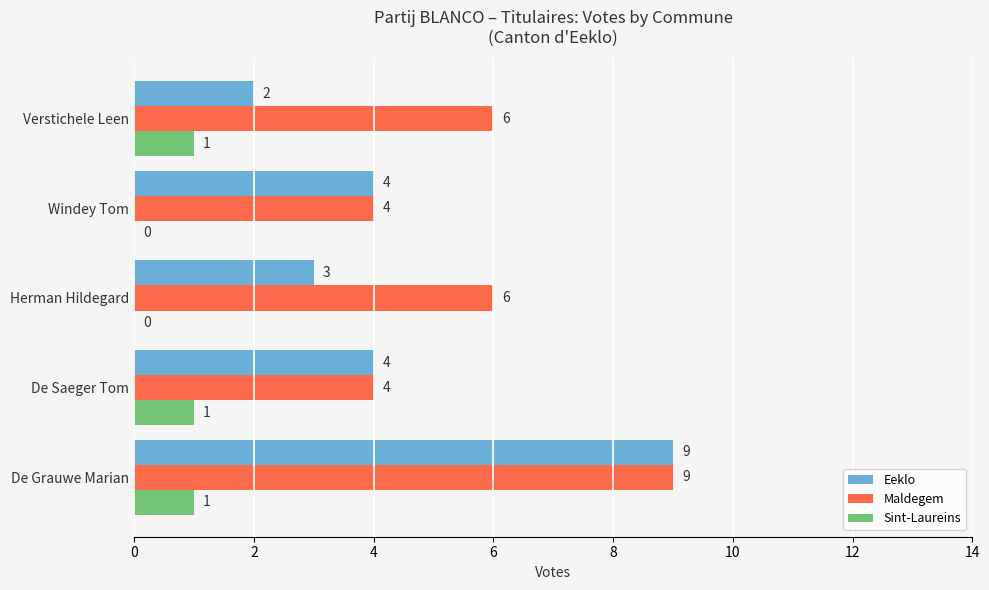

What is the sum of all Sint-Laureins values?

3